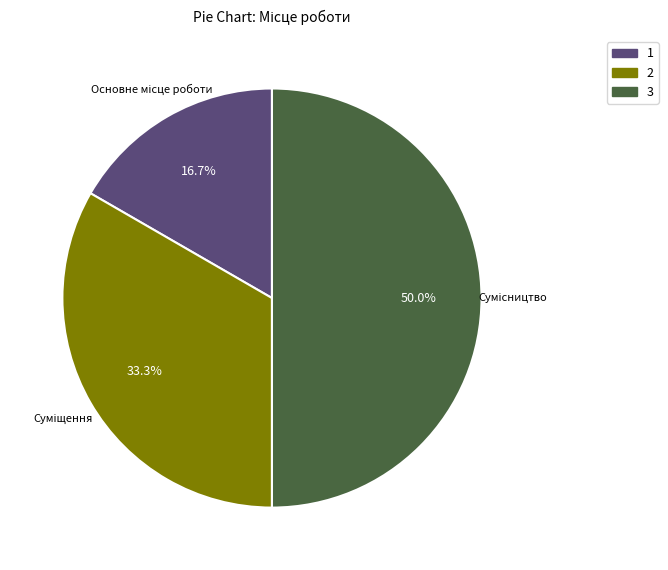

Count the number of slices in the pie.

3